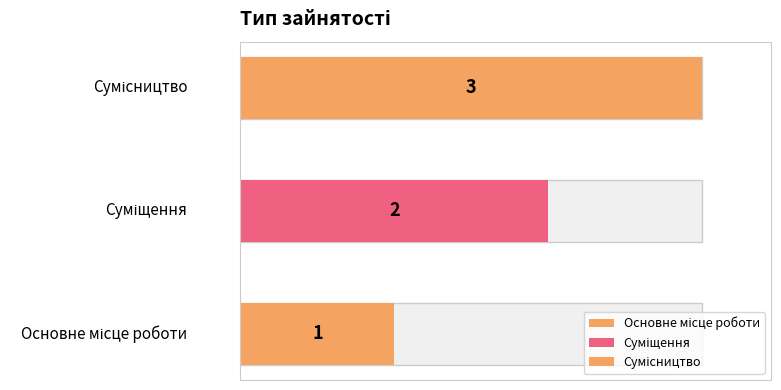

The chart shows a value of 3 at Сумісництво. True or false?

True